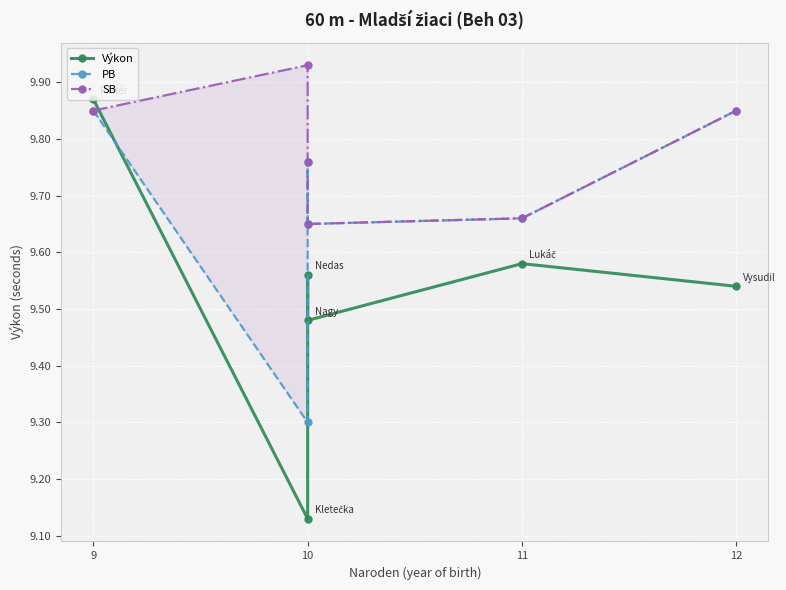

Where is SB nearest to the value 9?

10